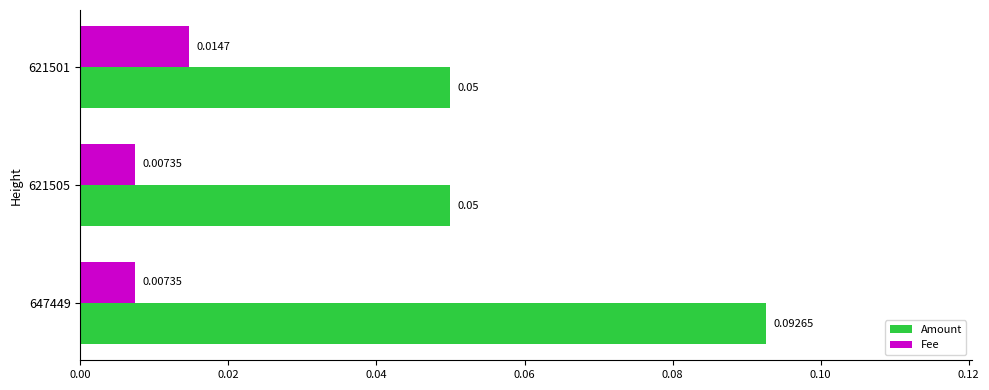

How many distinct data groups are displayed?

2